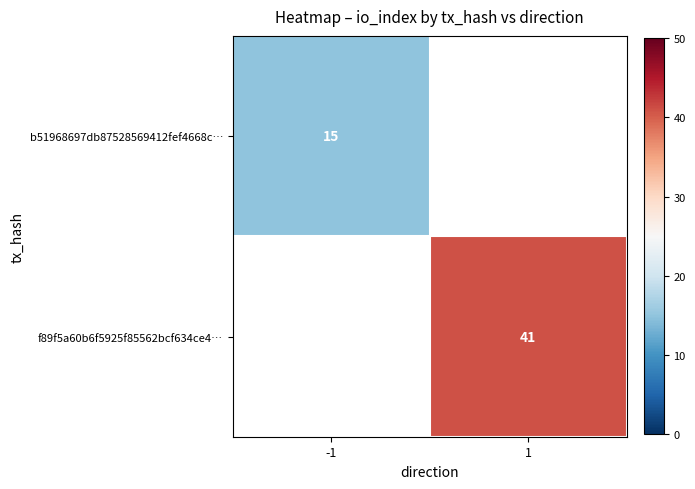

The b51968697db87528569412fef4668c… series shows 4 at -1. True or false?

False